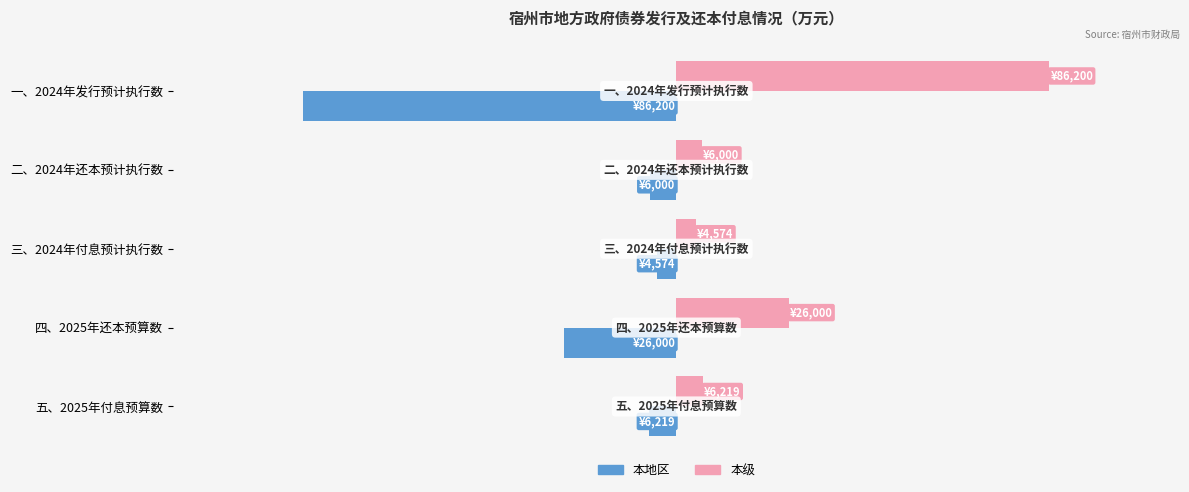

Which label corresponds to the largest value in the chart?

一、2024年发行预计执行数